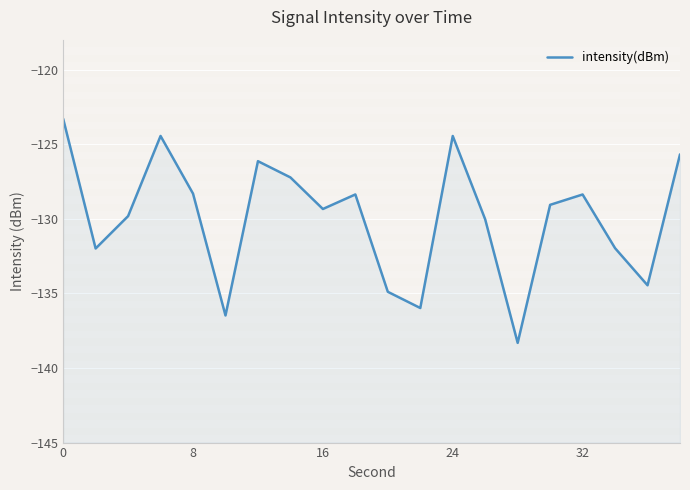

The chart shows a value of -123.3 at 0. True or false?

True